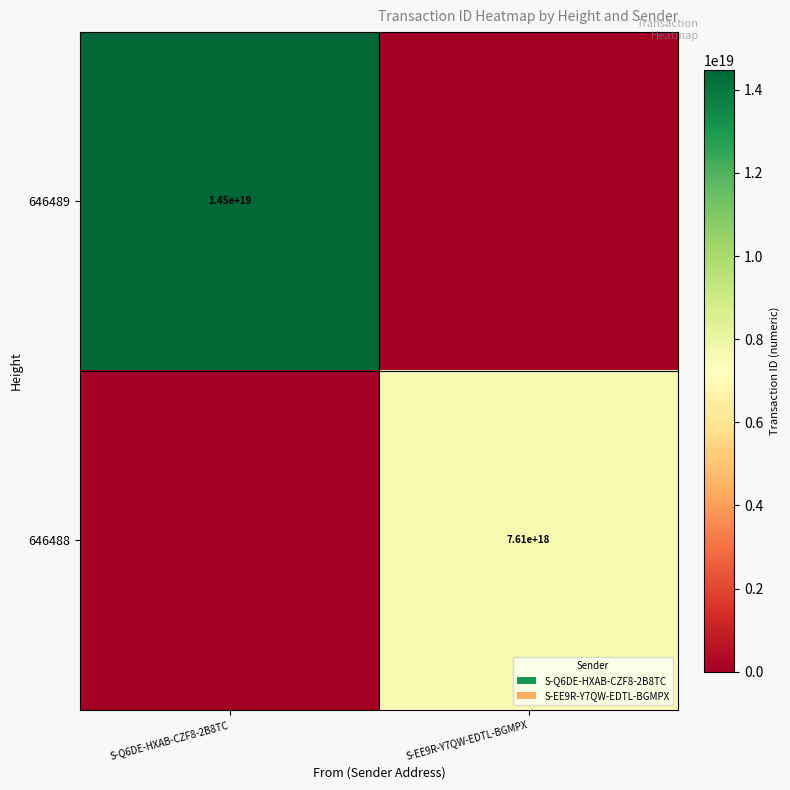

Is the value of 646488 at S-EE9R-Y7QW-EDTL-BGMPX greater than the value of 646489 at S-Q6DE-HXAB-CZF8-2B8TC?

No